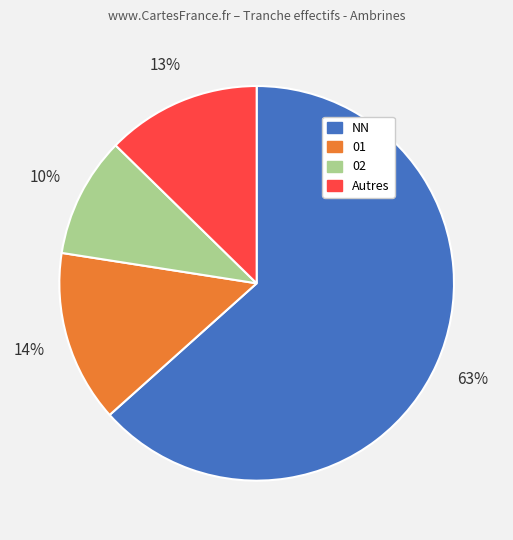

Is there any slice that represents more than half of the pie?

Yes